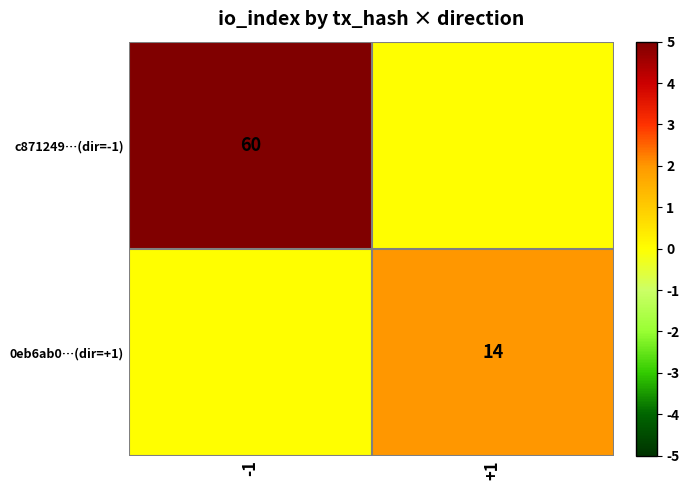

The 0eb6ab0…(dir=+1) series shows 14 at +1. True or false?

True